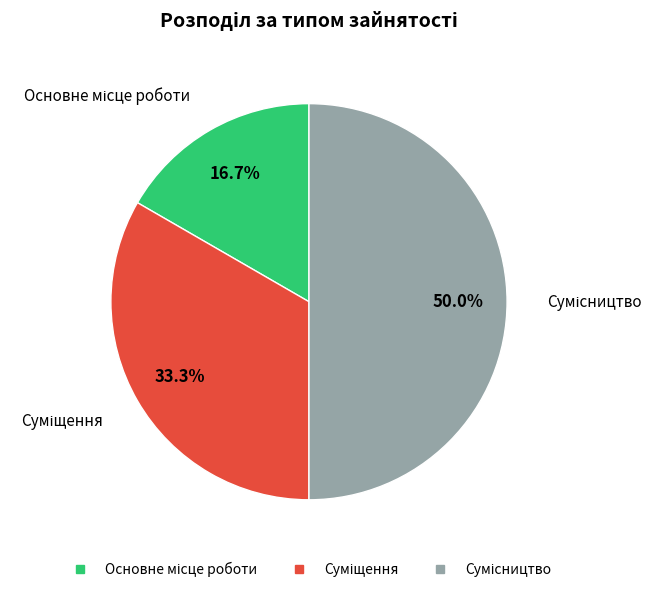

Does Основне місце роботи represent more than half of the total?

No